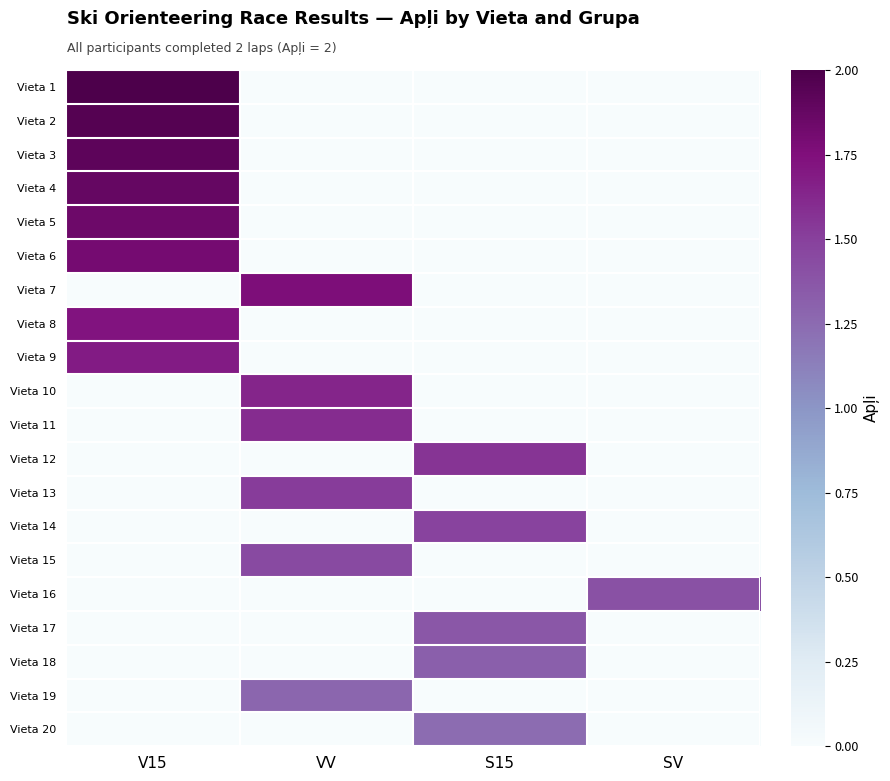

Which series changed the most between VV and SV?

Vieta 7